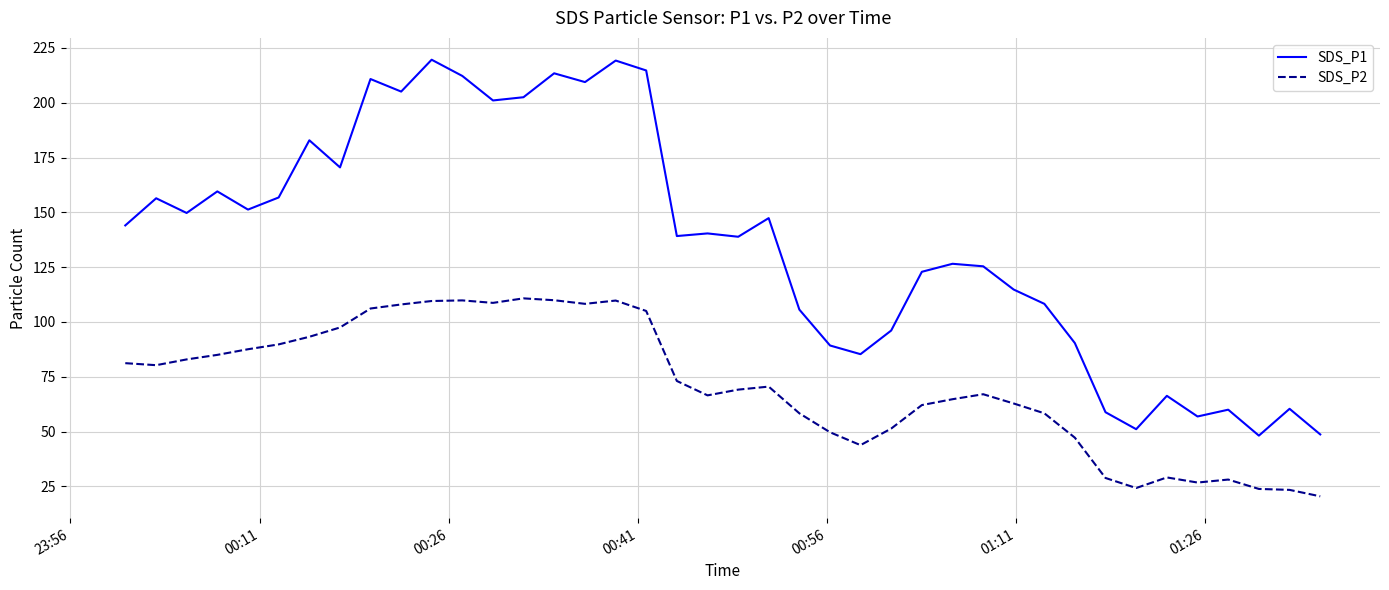

What is the smallest value displayed?

20.5